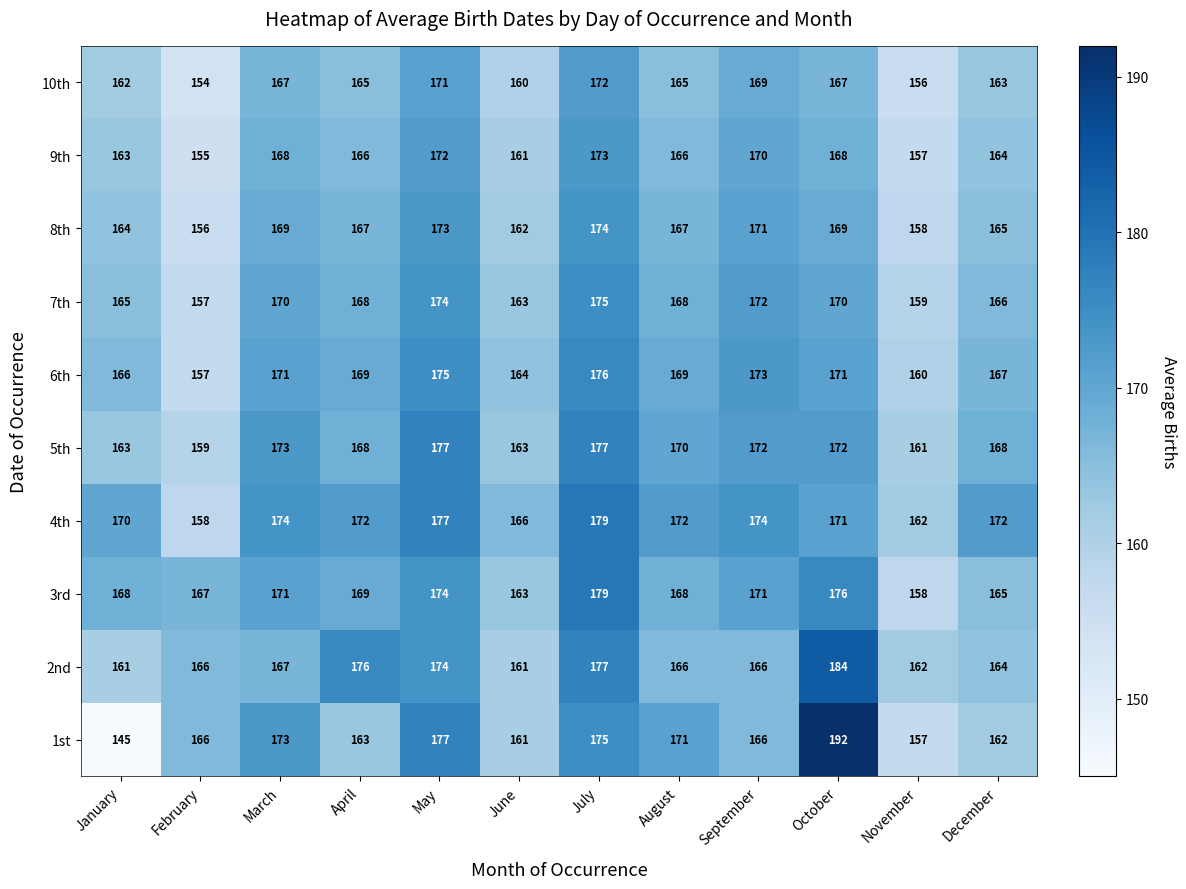

What is the average value of the 1st series?

167